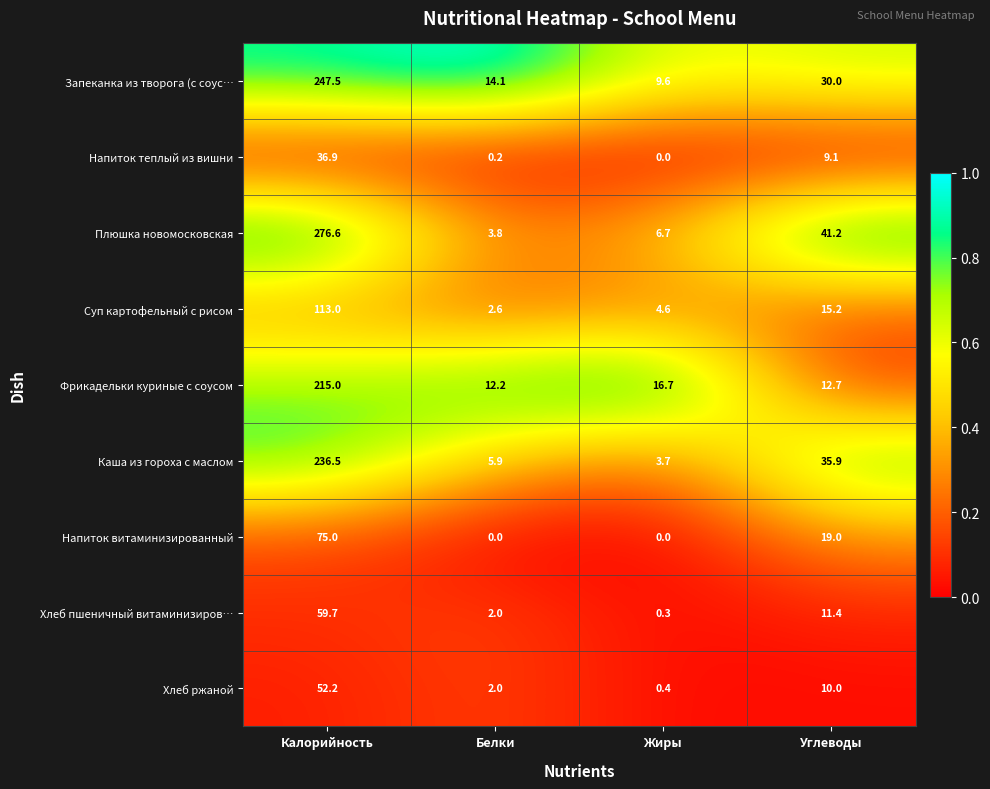

At Углеводы, list the series in order from smallest to largest.

Напиток теплый из вишни, Хлеб ржаной, Хлеб пшеничный витаминизиров…, Фрикадельки куриные с соусом, Суп картофельный с рисом, Напиток витаминизированный, Запеканка из творога (с соус…, Каша из гороха с маслом, Плюшка новомосковская